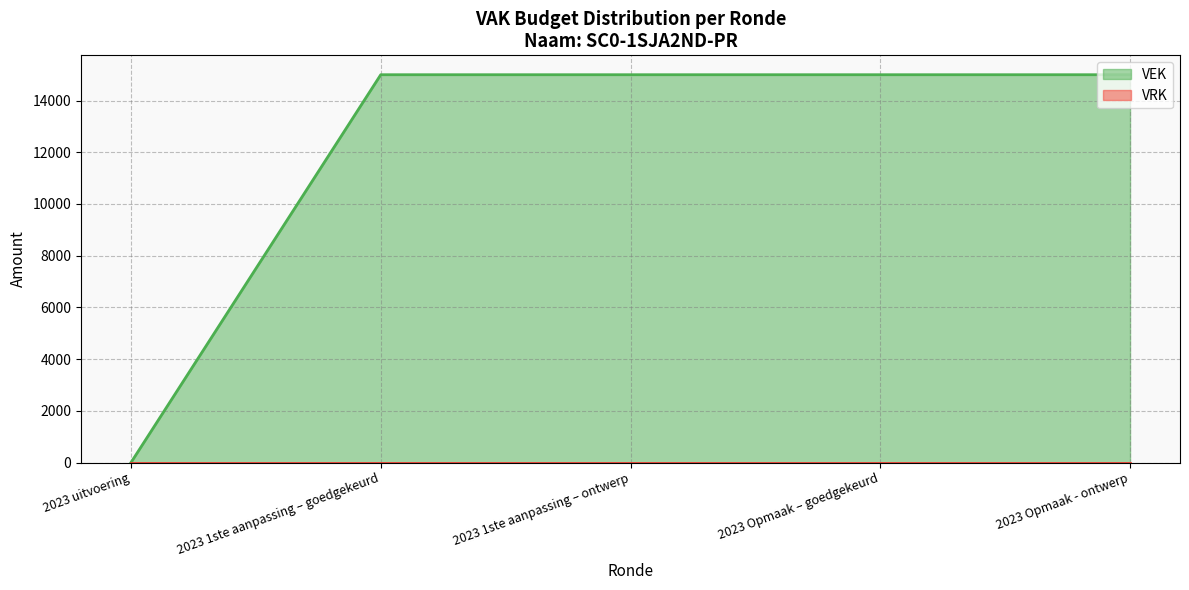

What is the label of the 4th point from the right?

2023 1ste aanpassing – goedgekeurd